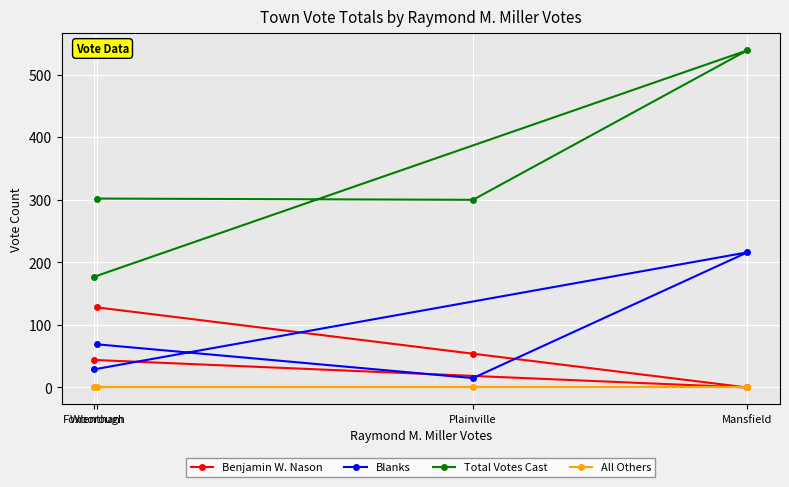

At which category is the sum across all series the highest?

Mansfield